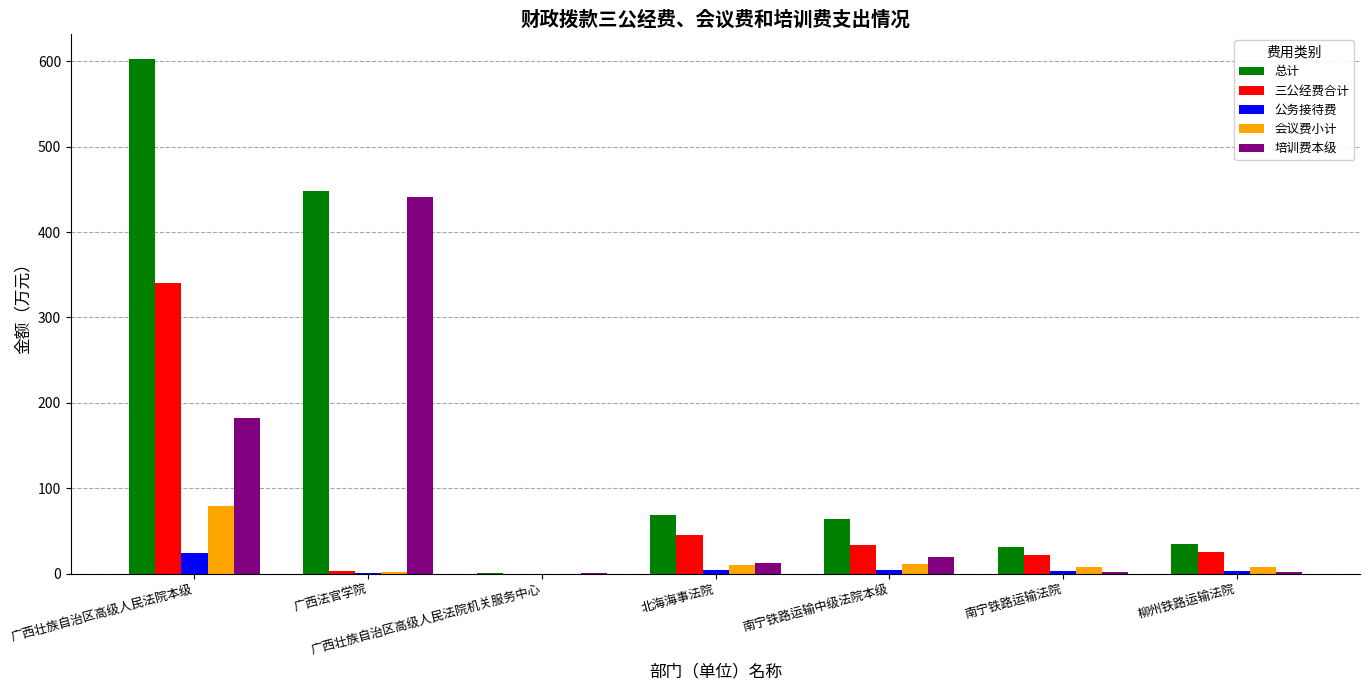

Is it true that 培训费本级 equals 2.2 at 柳州铁路运输法院?

True